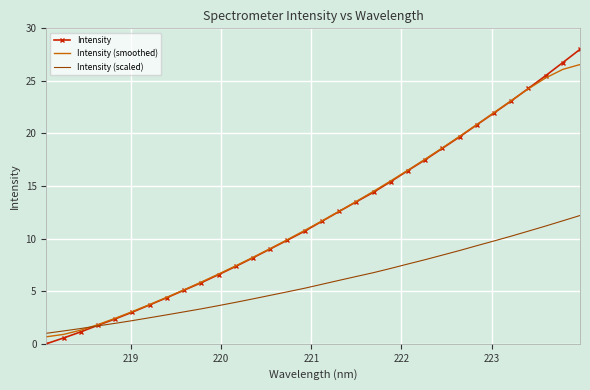

Reading right to left, extract all data points from this chart.

Intensity: 28.0	26.7	25.5	24.3	23.1	22.0	20.8	19.7	18.6	17.5	16.5	15.4	14.4	13.5	12.6	11.6	10.7	9.9	9.0	8.2	7.4	6.6	5.8	5.1	4.4	3.7	3.0	2.4	1.8	1.1	0.6	0.0
Intensity (smoothed): 26.6	26.1	25.3	24.3	23.1	22.0	20.8	19.7	18.6	17.6	16.5	15.5	14.5	13.5	12.6	11.7	10.8	9.9	9.1	8.2	7.4	6.6	5.9	5.1	4.4	3.7	3.1	2.4	1.8	1.3	0.9	0.7
Intensity (scaled): 12.2	11.7	11.2	10.7	10.2	9.8	9.3	8.9	8.4	8.0	7.6	7.2	6.8	6.4	6.0	5.7	5.3	4.9	4.6	4.3	3.9	3.6	3.3	3.0	2.8	2.5	2.2	1.9	1.7	1.5	1.2	1.0